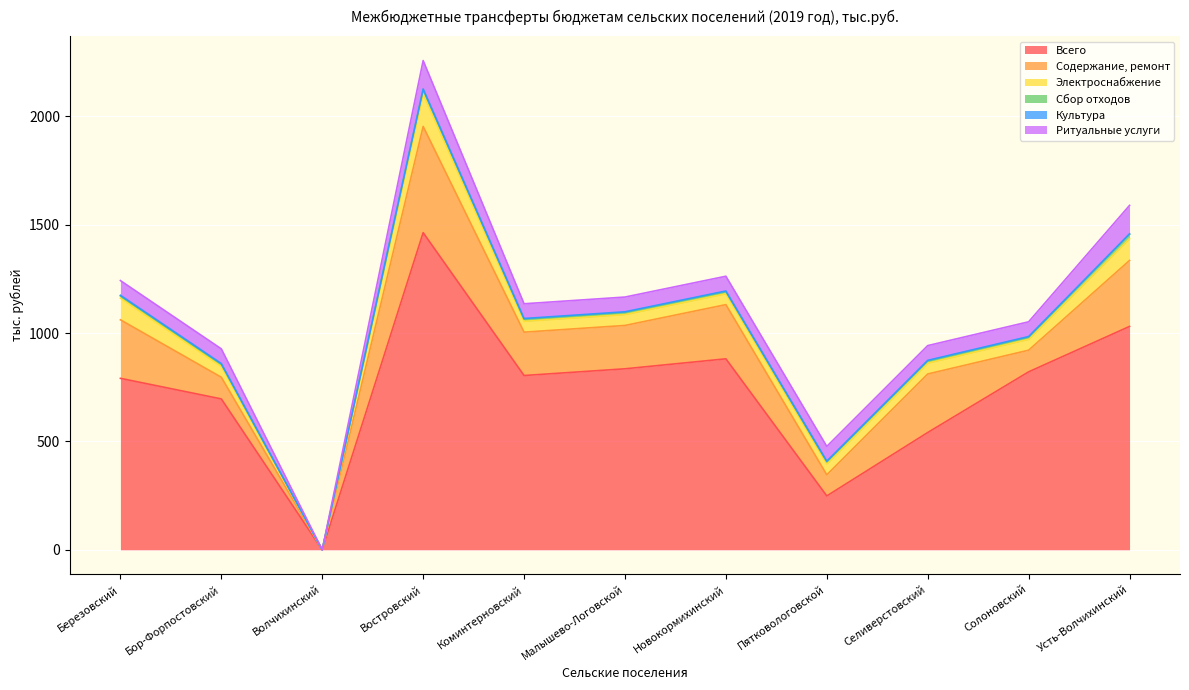

The Ритуальные услуги series shows 29.5 at Селиверстовский. True or false?

False